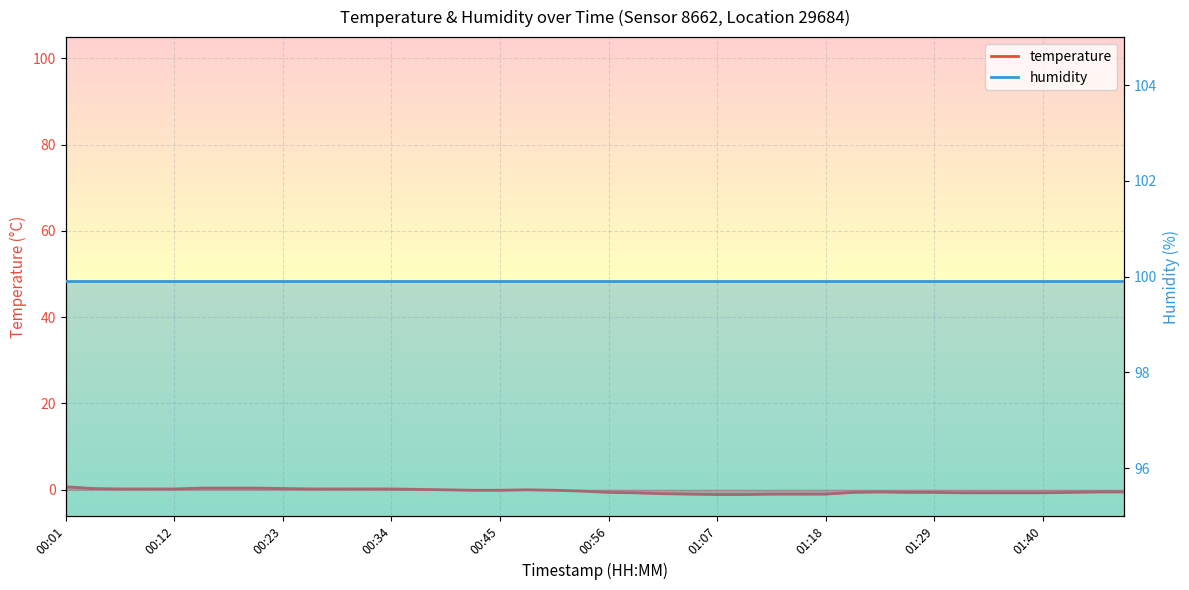

The value at 00:20 is 0.6. True or false?

False